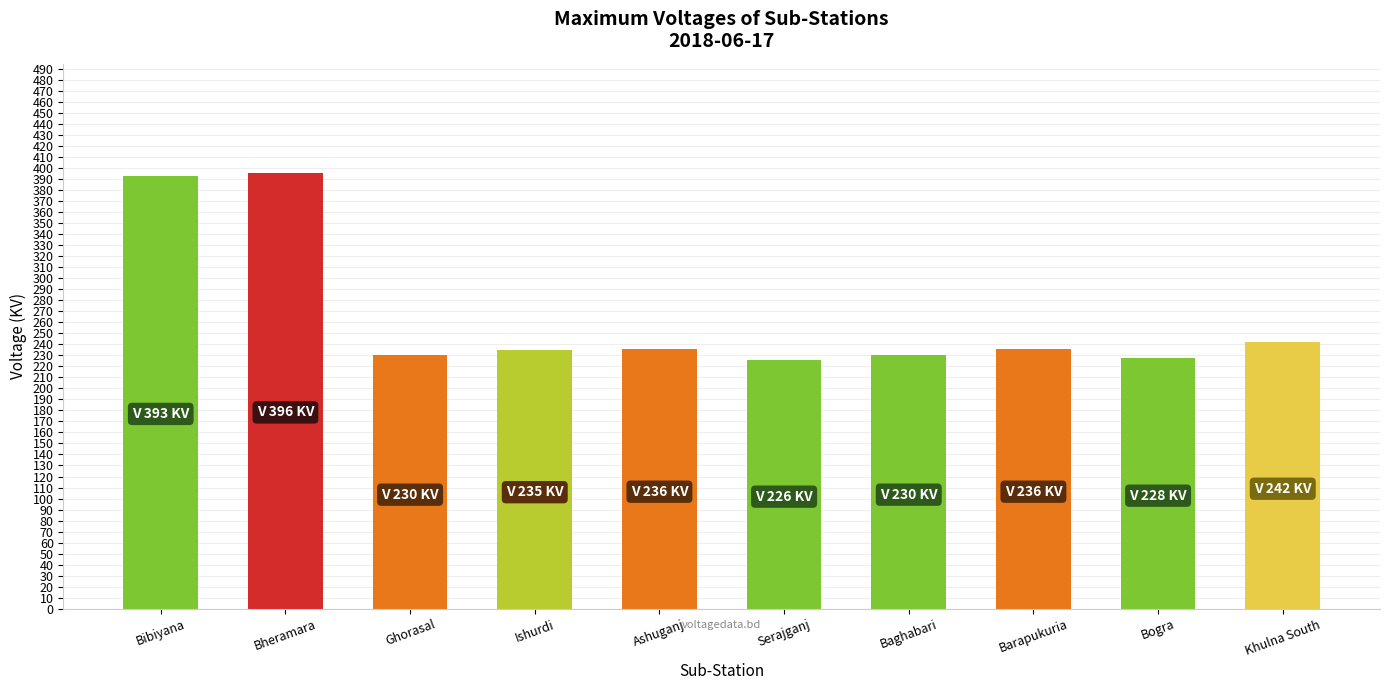

What is the label of the 8th bar from the right?

Ghorasal